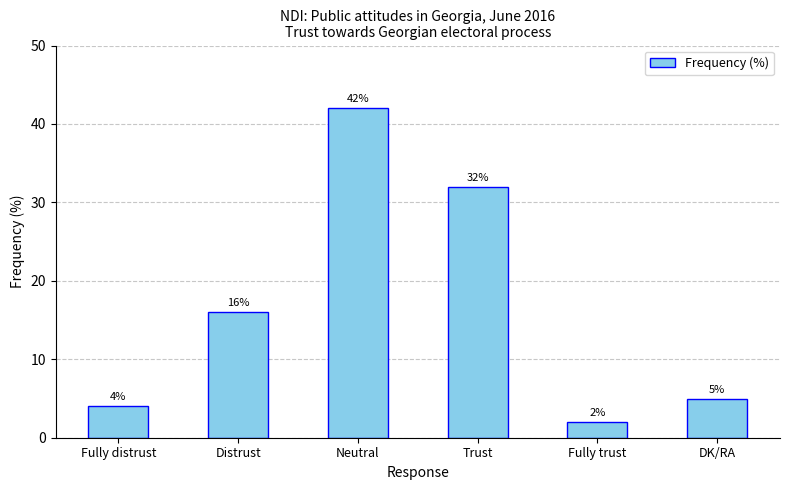

Does the chart contain stacked bars?

No